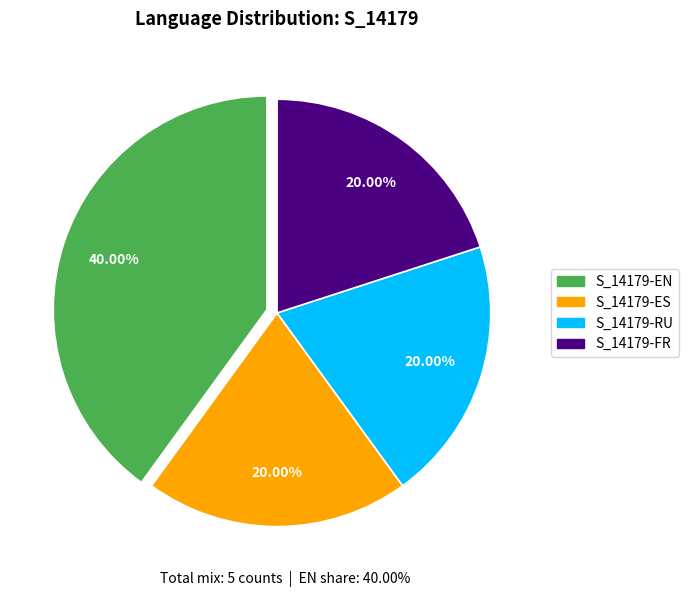

Is there a majority slice in this chart?

No